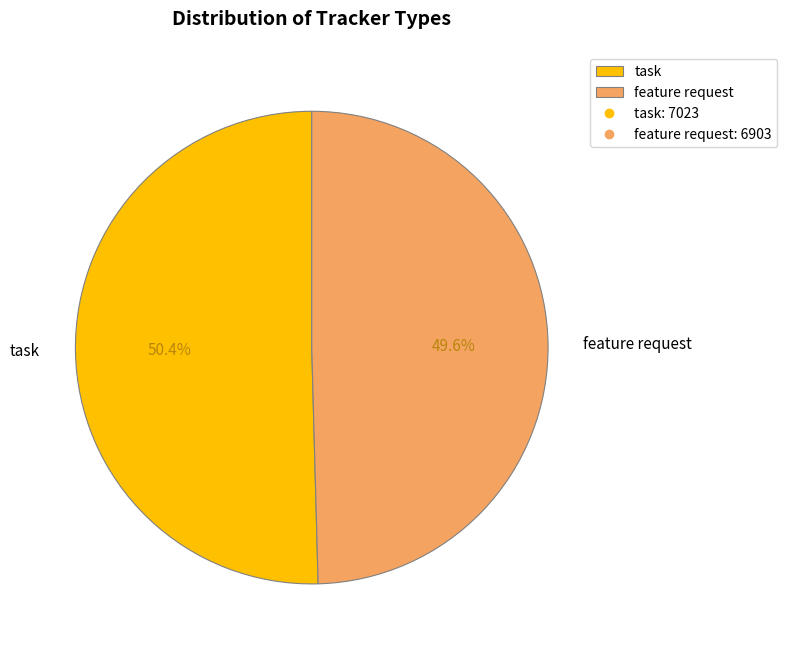

What is the ratio of the value at feature request to the value at task?

1.0